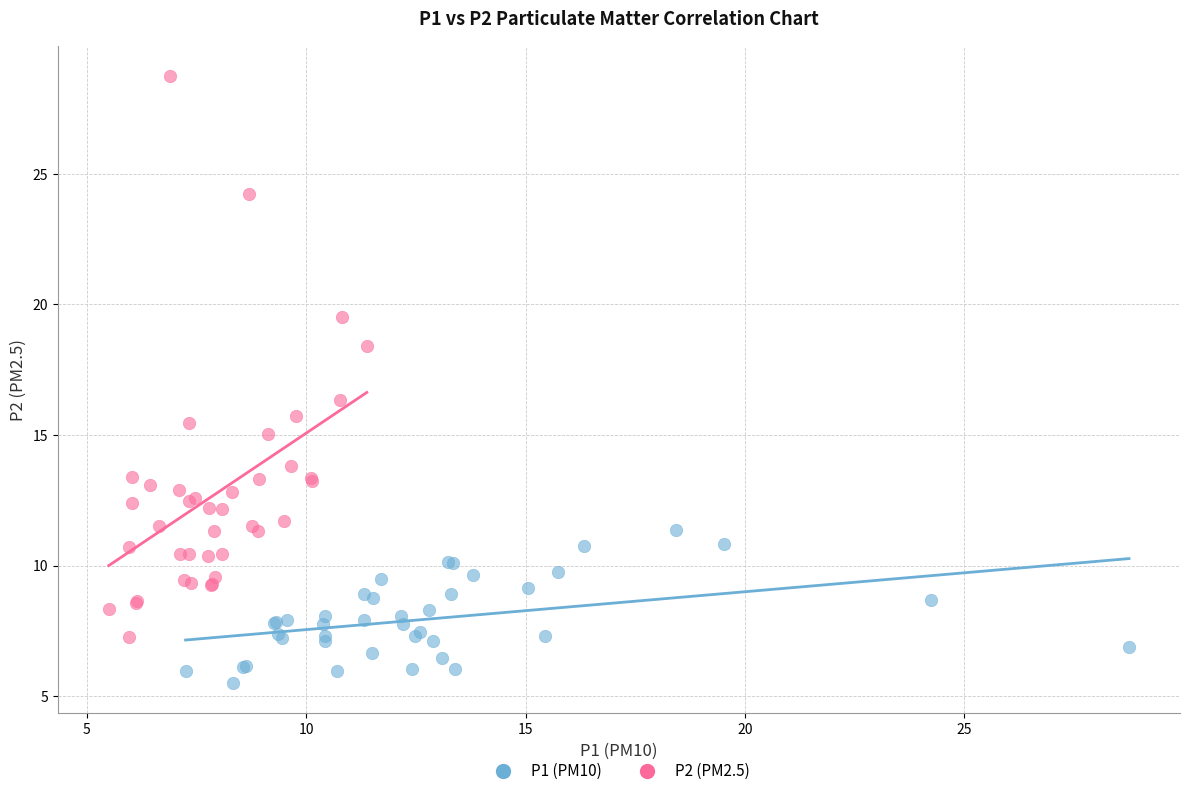

Which series has the largest Y range (max minus min)?

P2 (PM2.5)